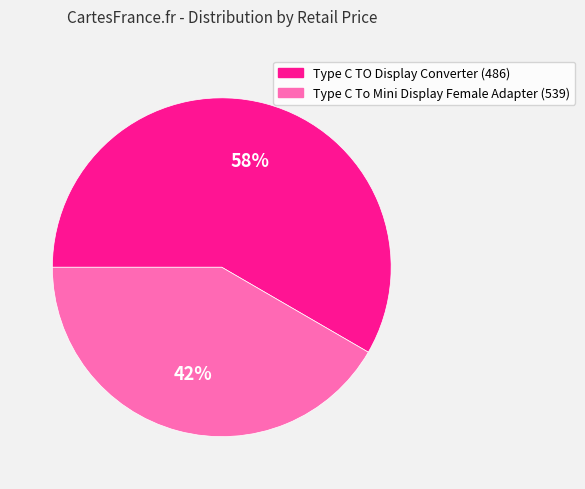

Count the number of slices in the pie.

2